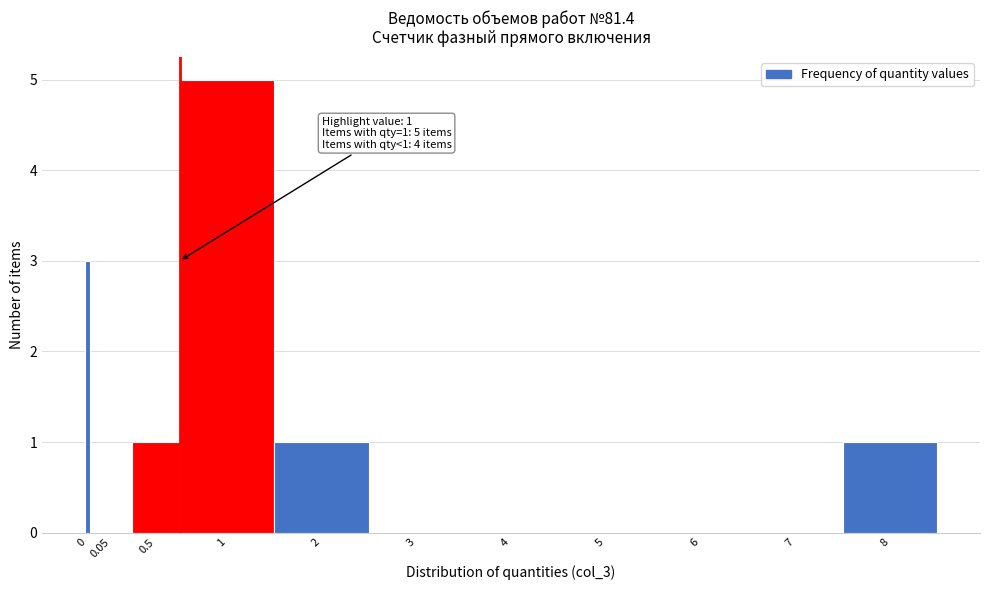

Reading right to left, list all the values displayed in this chart.

8=1	7=0	6=0	5=0	4=0	3=0	2=1	1=5	0.5=1	0.05=0	0=3